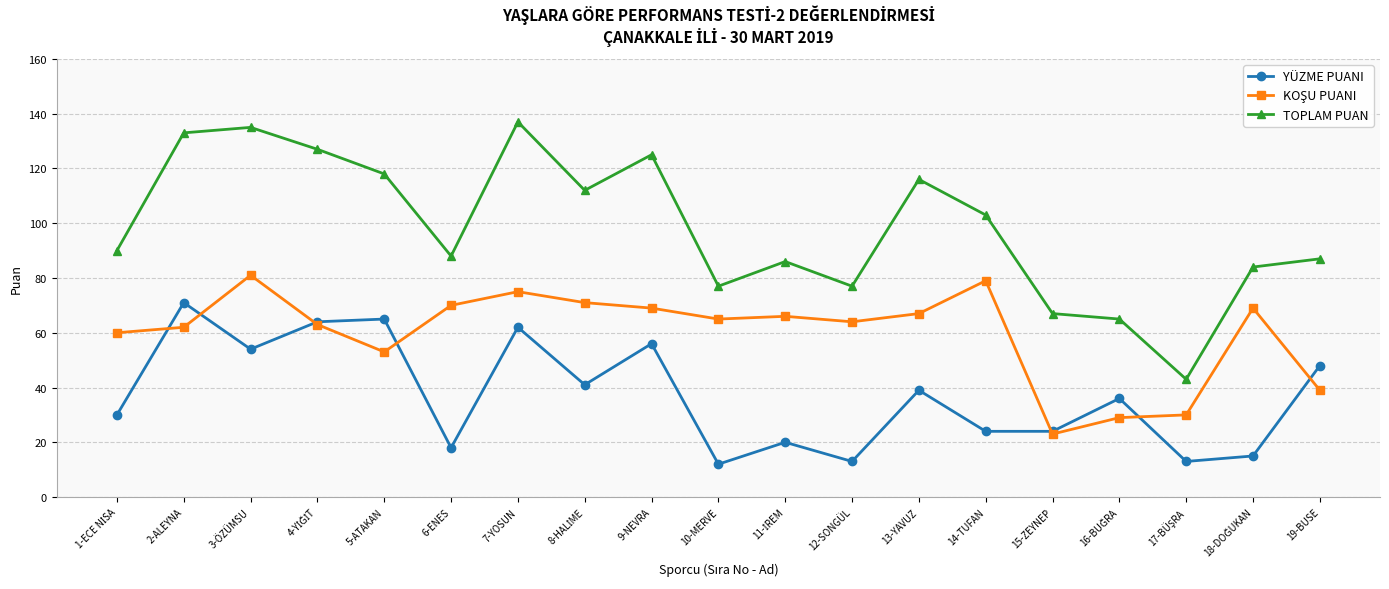

Does the chart have visible grid lines?

Yes